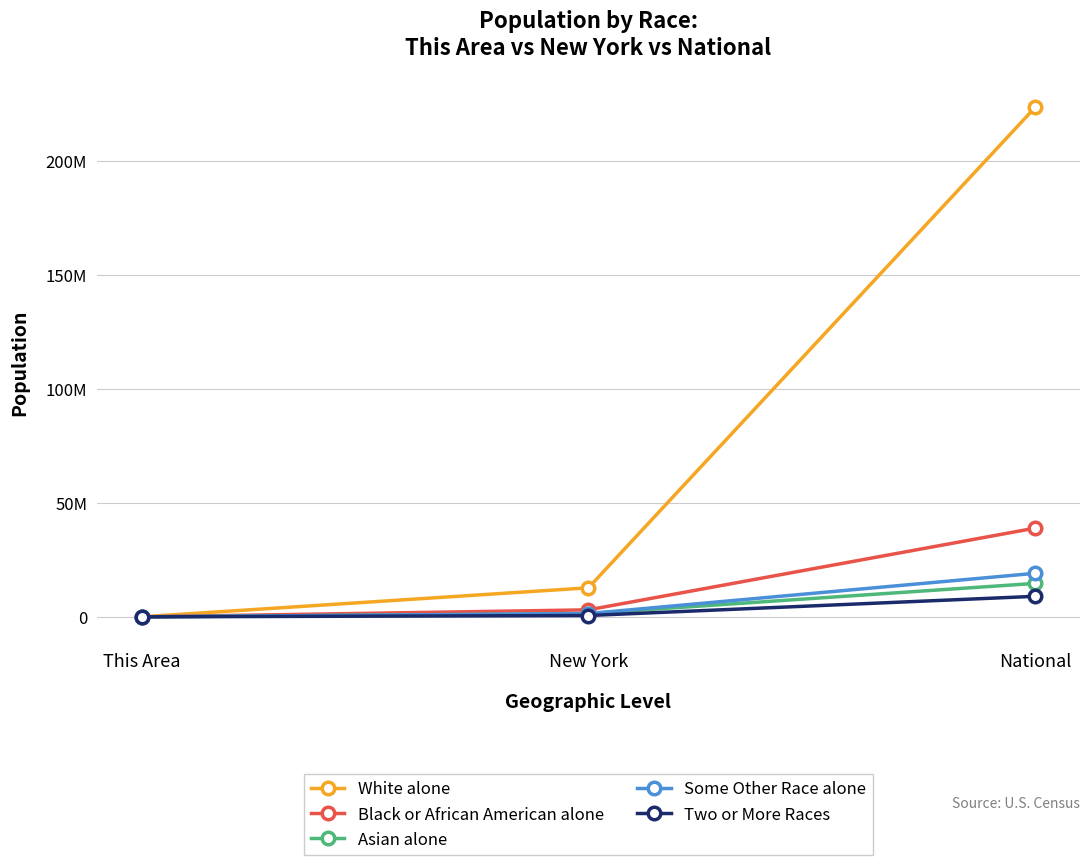

The value of White alone at New York is 6466107. True or false?

False